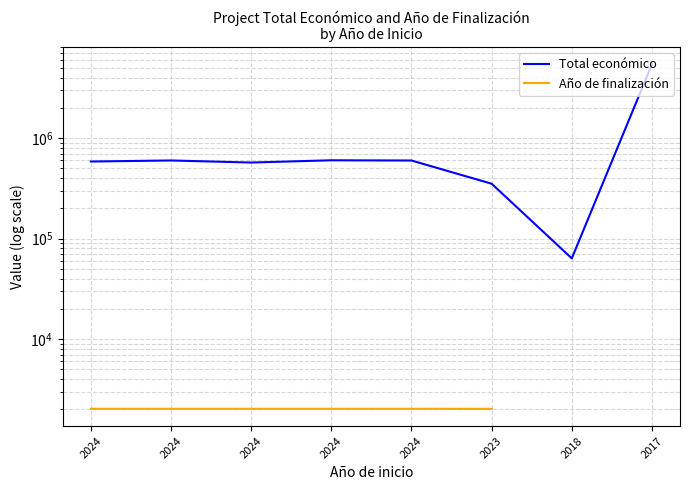

The value of Año de finalización at 2024 is 2027.0. True or false?

True